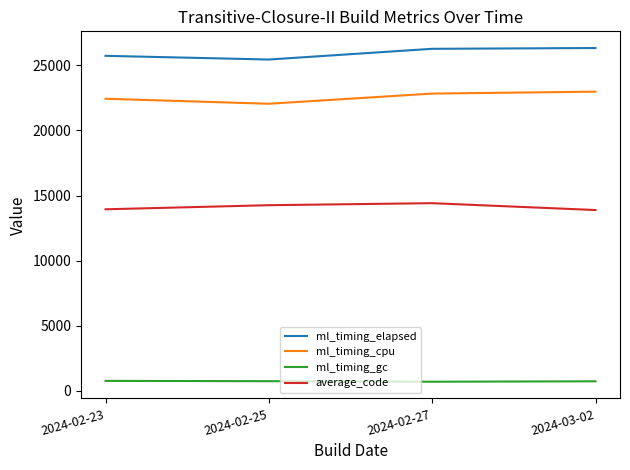

Rank the series at 2024-02-23 from highest to lowest value.

ml_timing_elapsed, ml_timing_cpu, average_code, ml_timing_gc